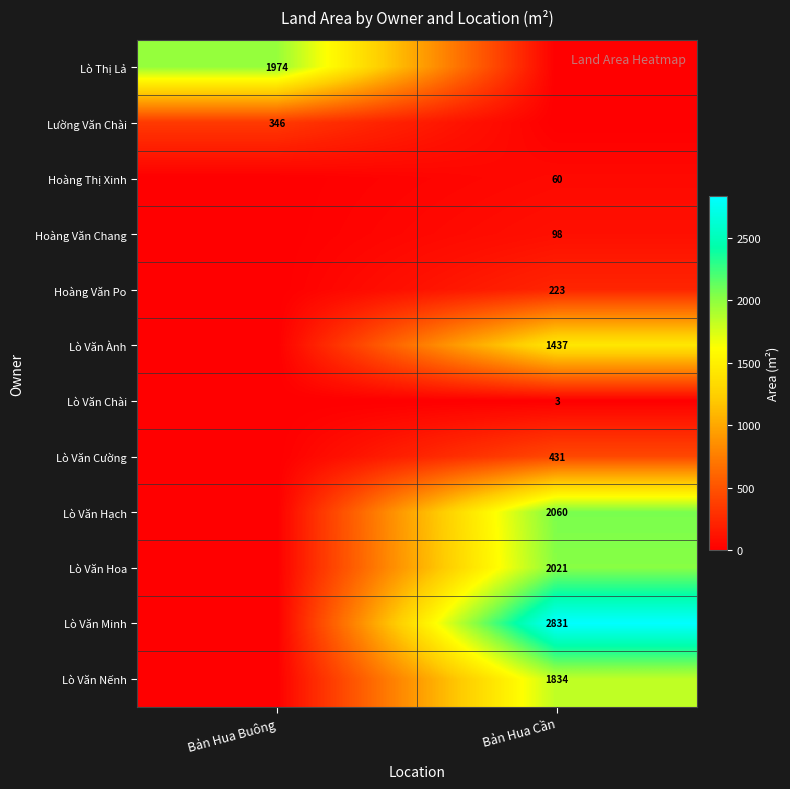

The value of Lò Văn Chài at Bản Hua Cần is 4.6. True or false?

False